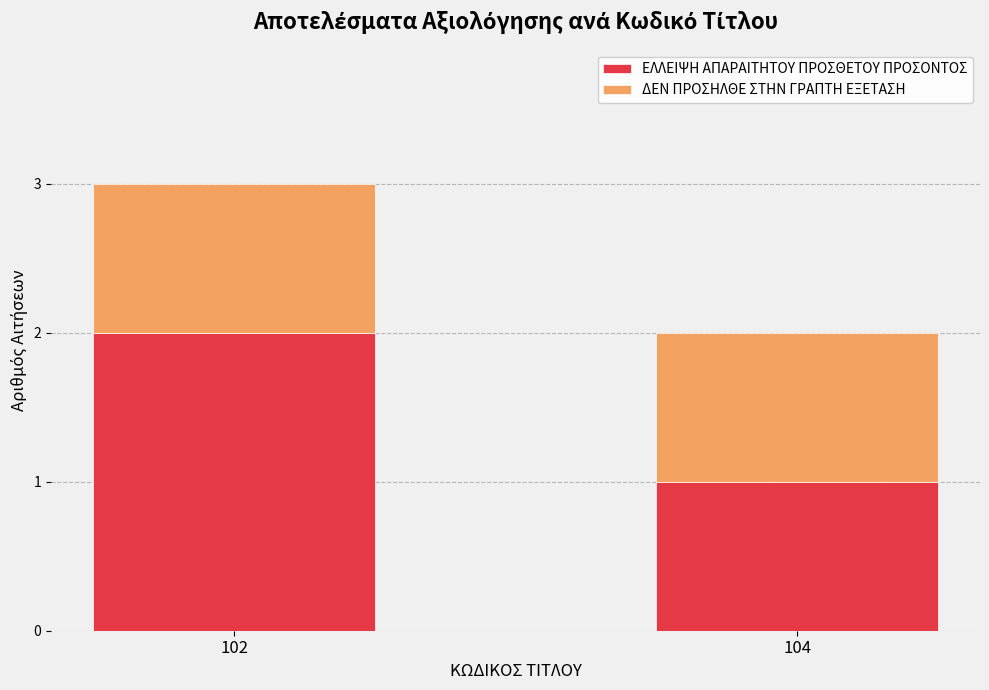

Are the bars grouped side by side (vs. stacked)?

No